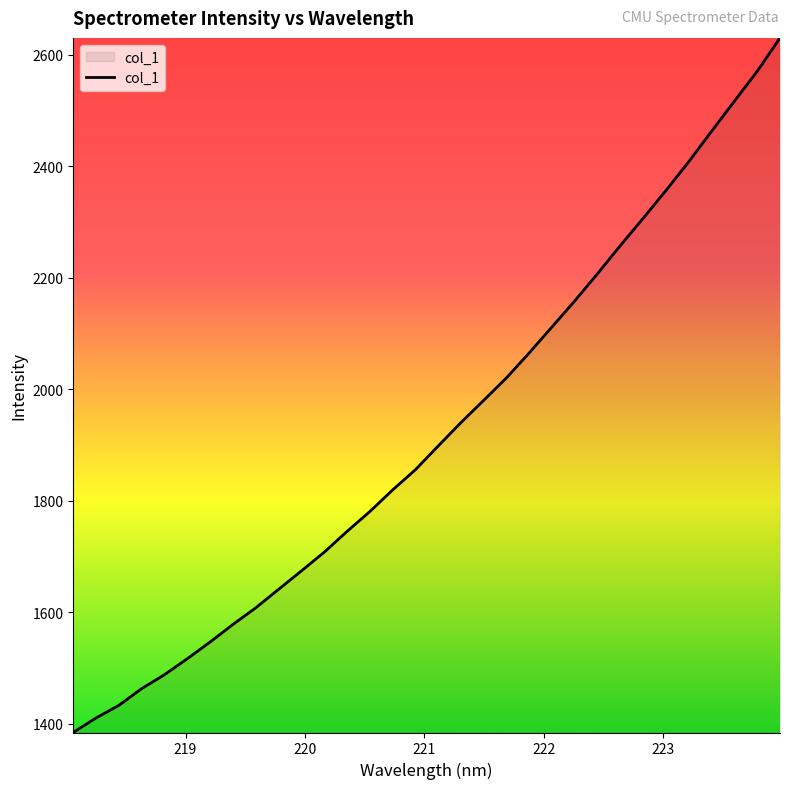

What is the smallest value displayed?

1384.5